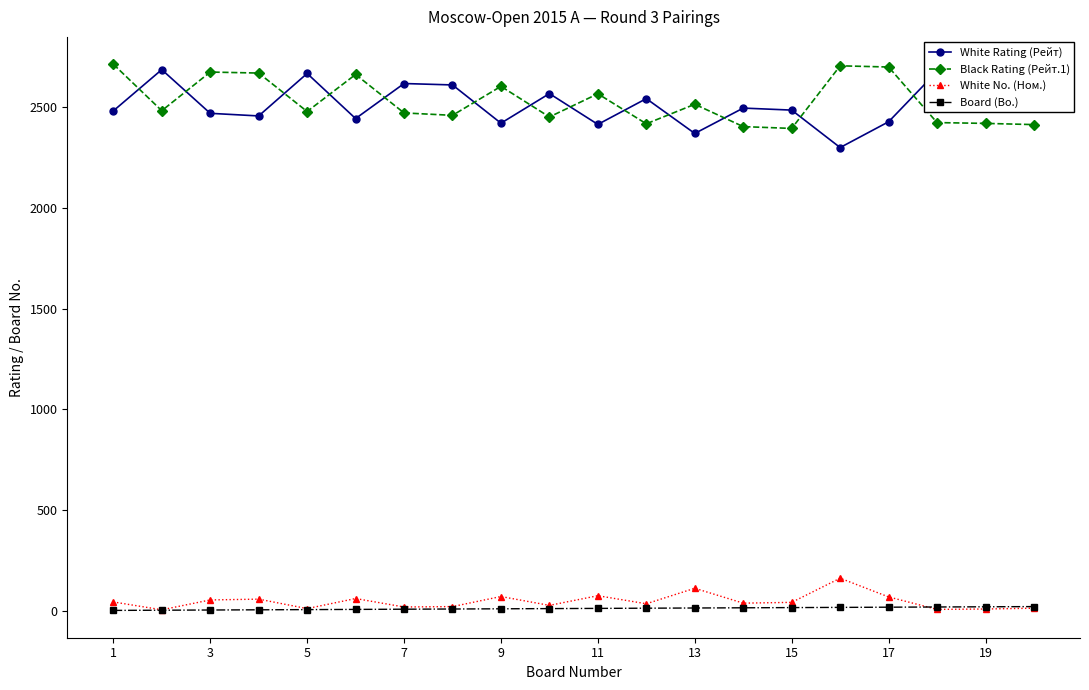

What is the highest value of the White Rating (Рейт) series?

2687